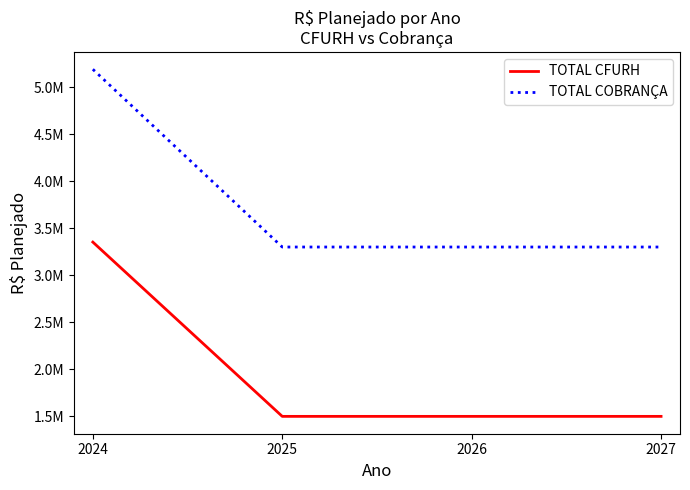

What are all the series names shown in the legend?

TOTAL CFURH, TOTAL COBRANÇA